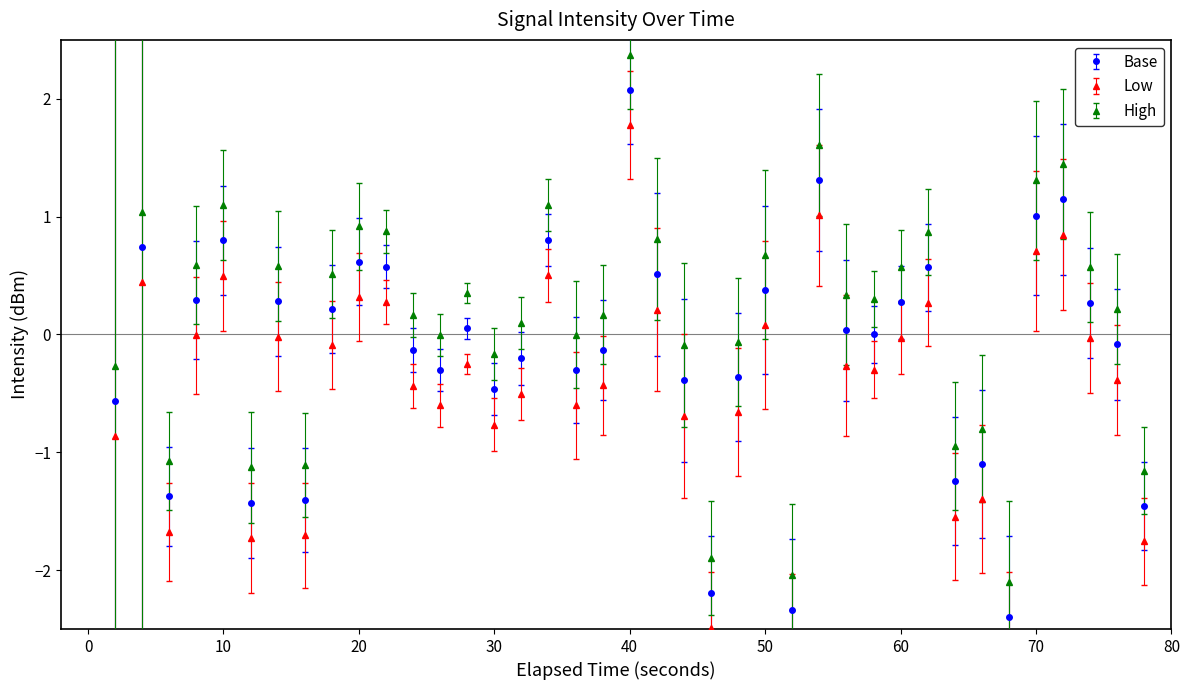

How many interior local valleys (lower than both neighbors) does the data have?

11